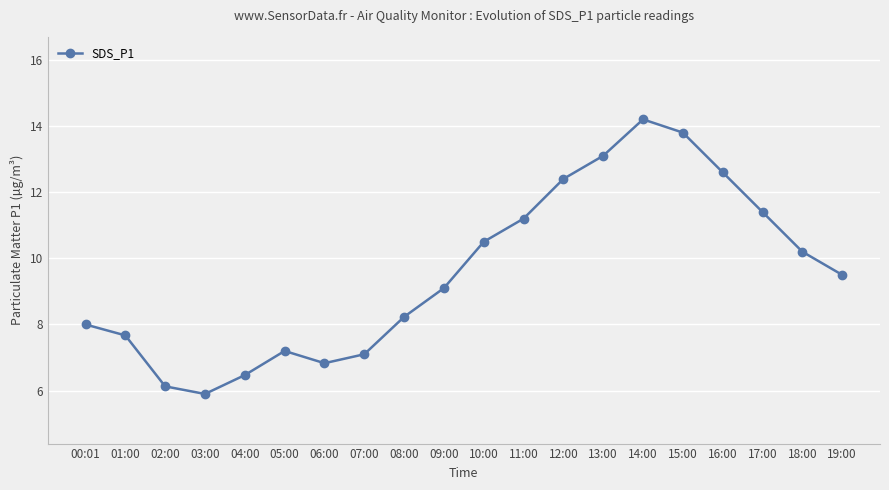

Is this an area chart (filled region under the line)?

No